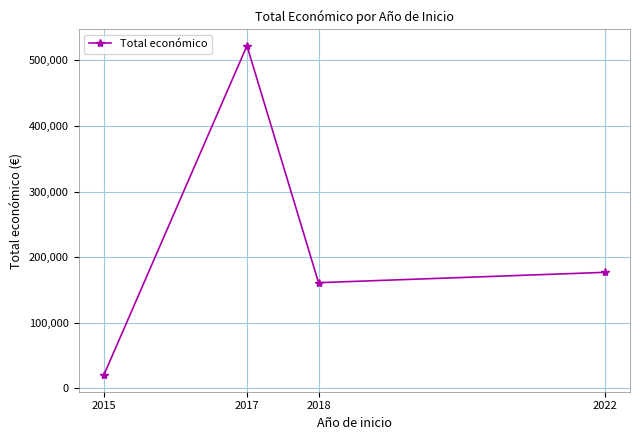

Where is the data nearest to the value 271066?

2022